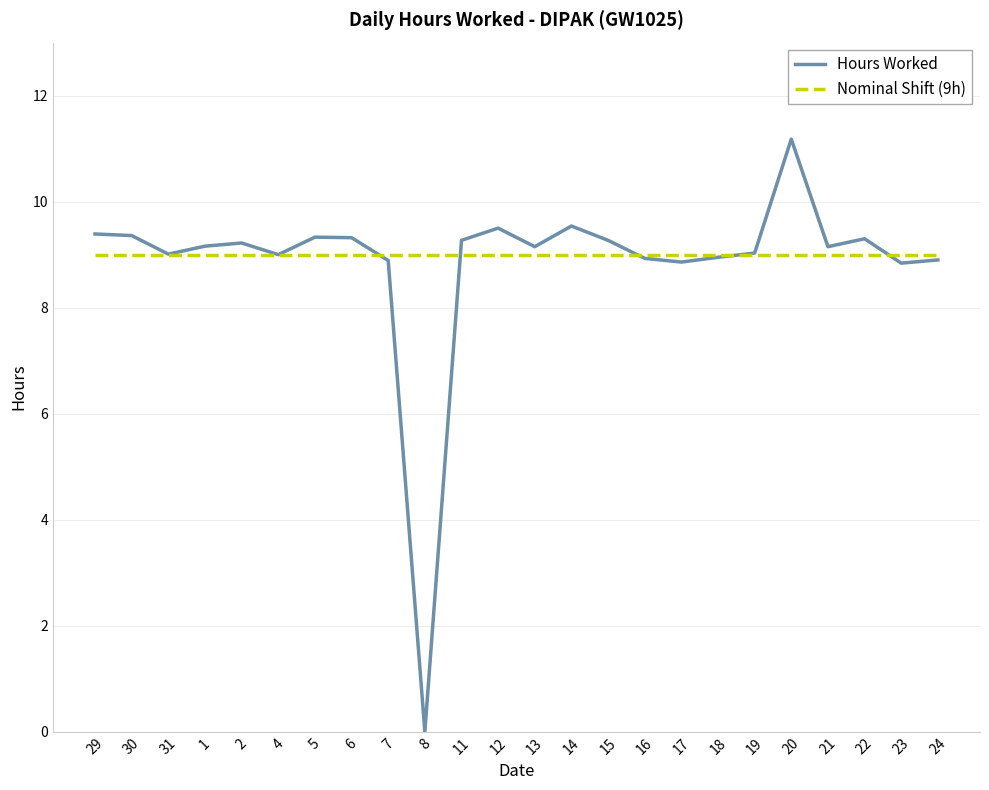

What is the average value of the Nominal Shift (9h) series?

9.0